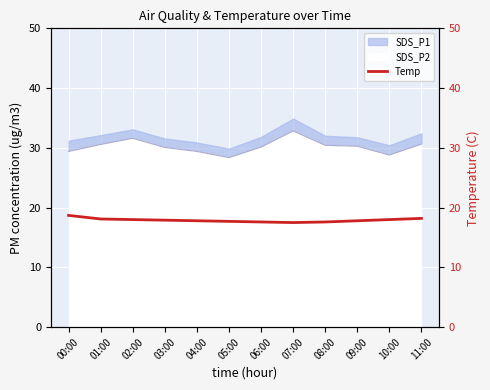

What is the sum of the values at 05:00 and 08:00?

35.3